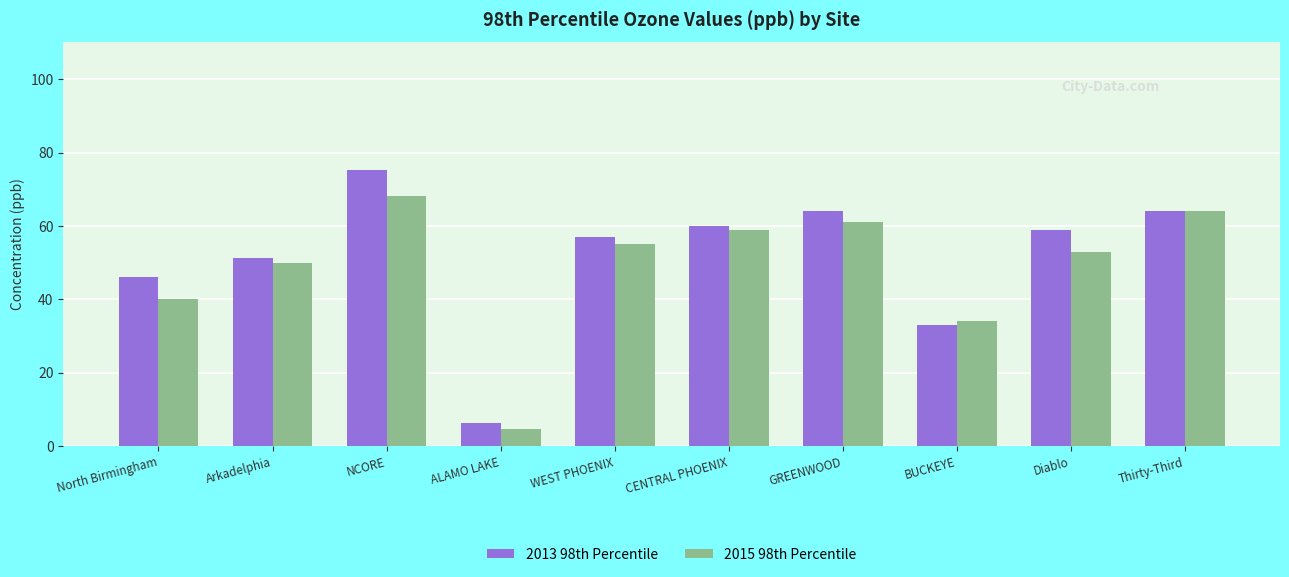

How many bars are there in each group?

2